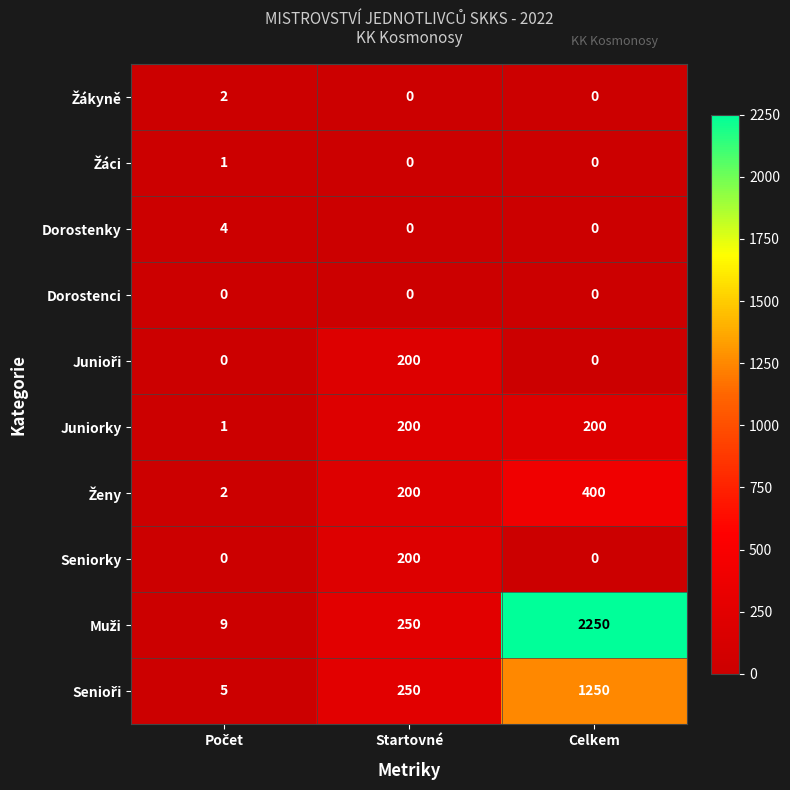

What is the highest value of the Seniorky series?

200